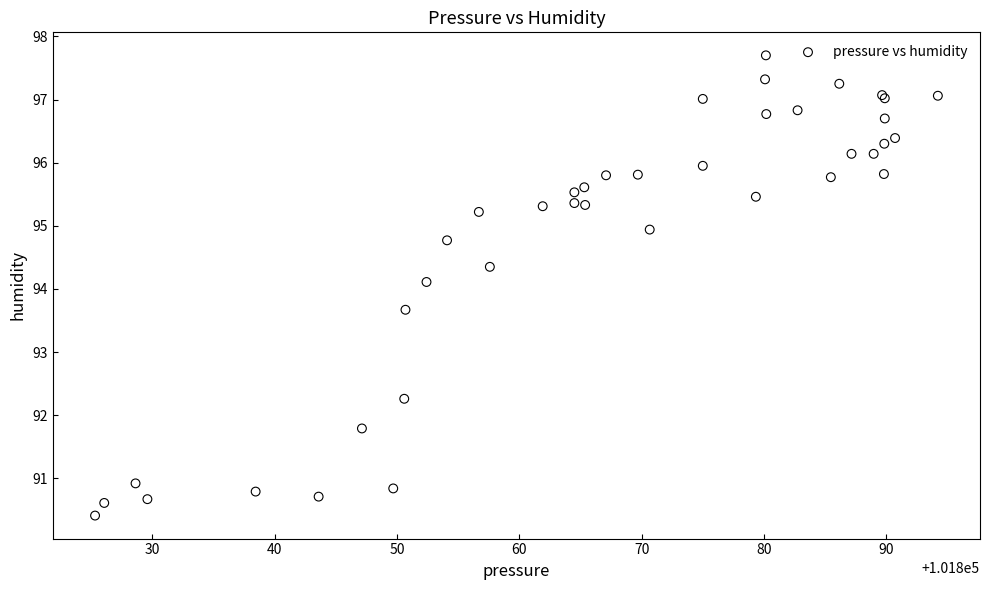

What Y value in the scatter plot is closest to 94?

94.1